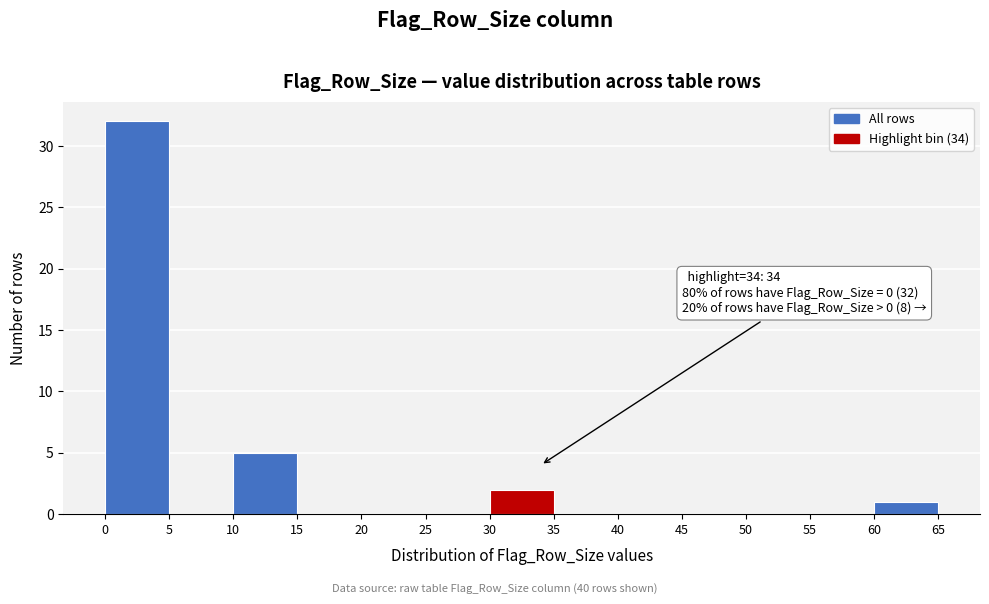

Over which range of the x-axis is the bar tallest?

0 to 5